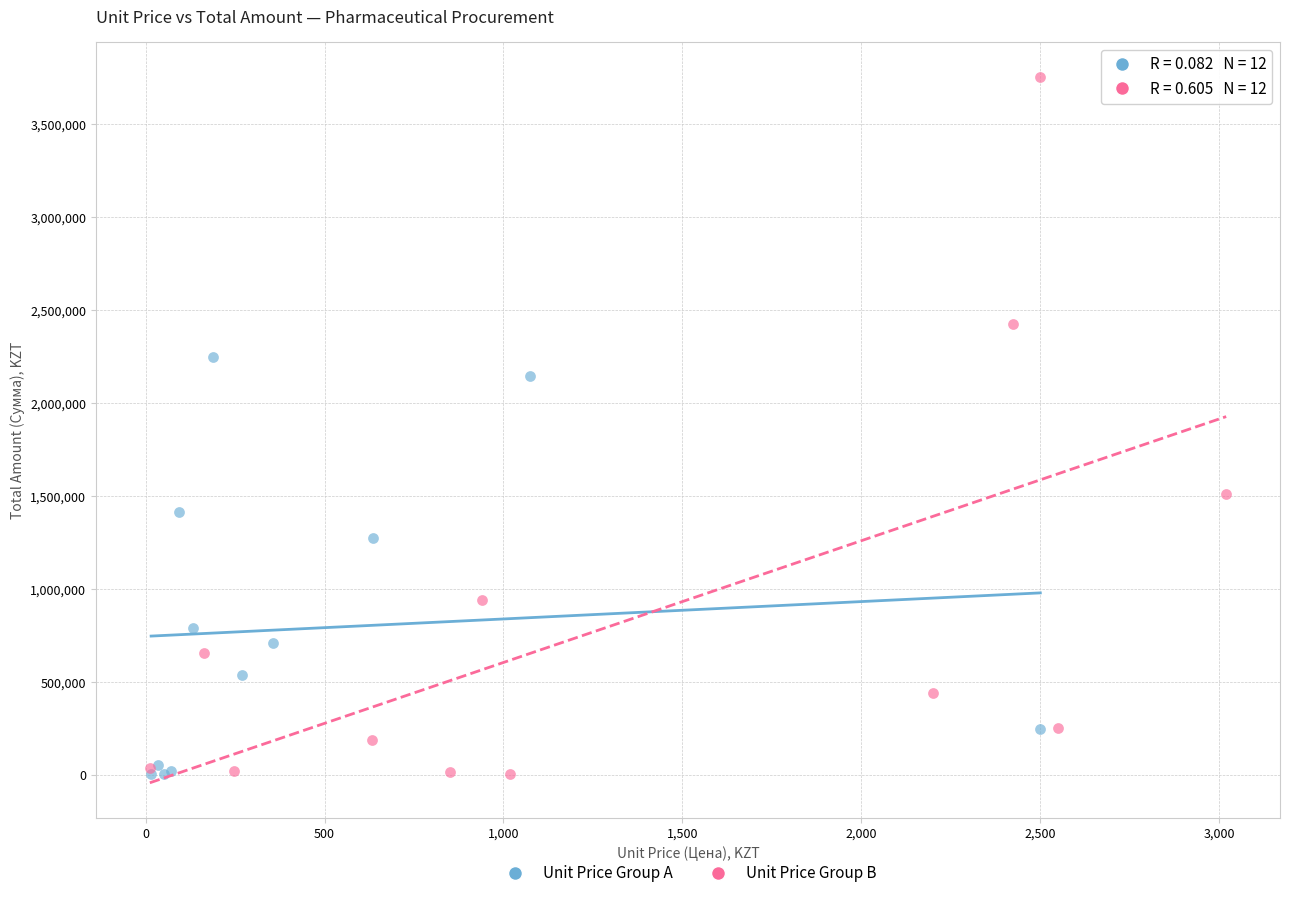

Which series has the largest Y range (max minus min)?

Unit Price Group B